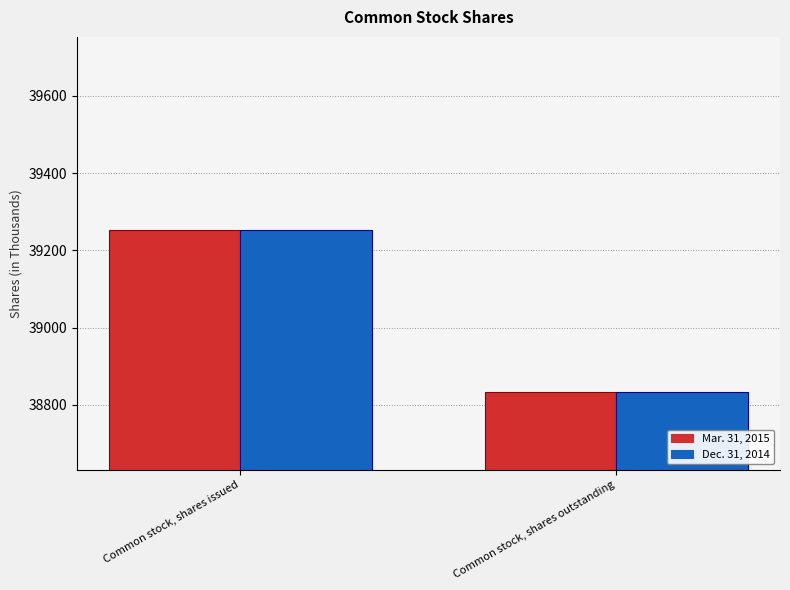

What is the maximum value for Dec. 31, 2014?

39253